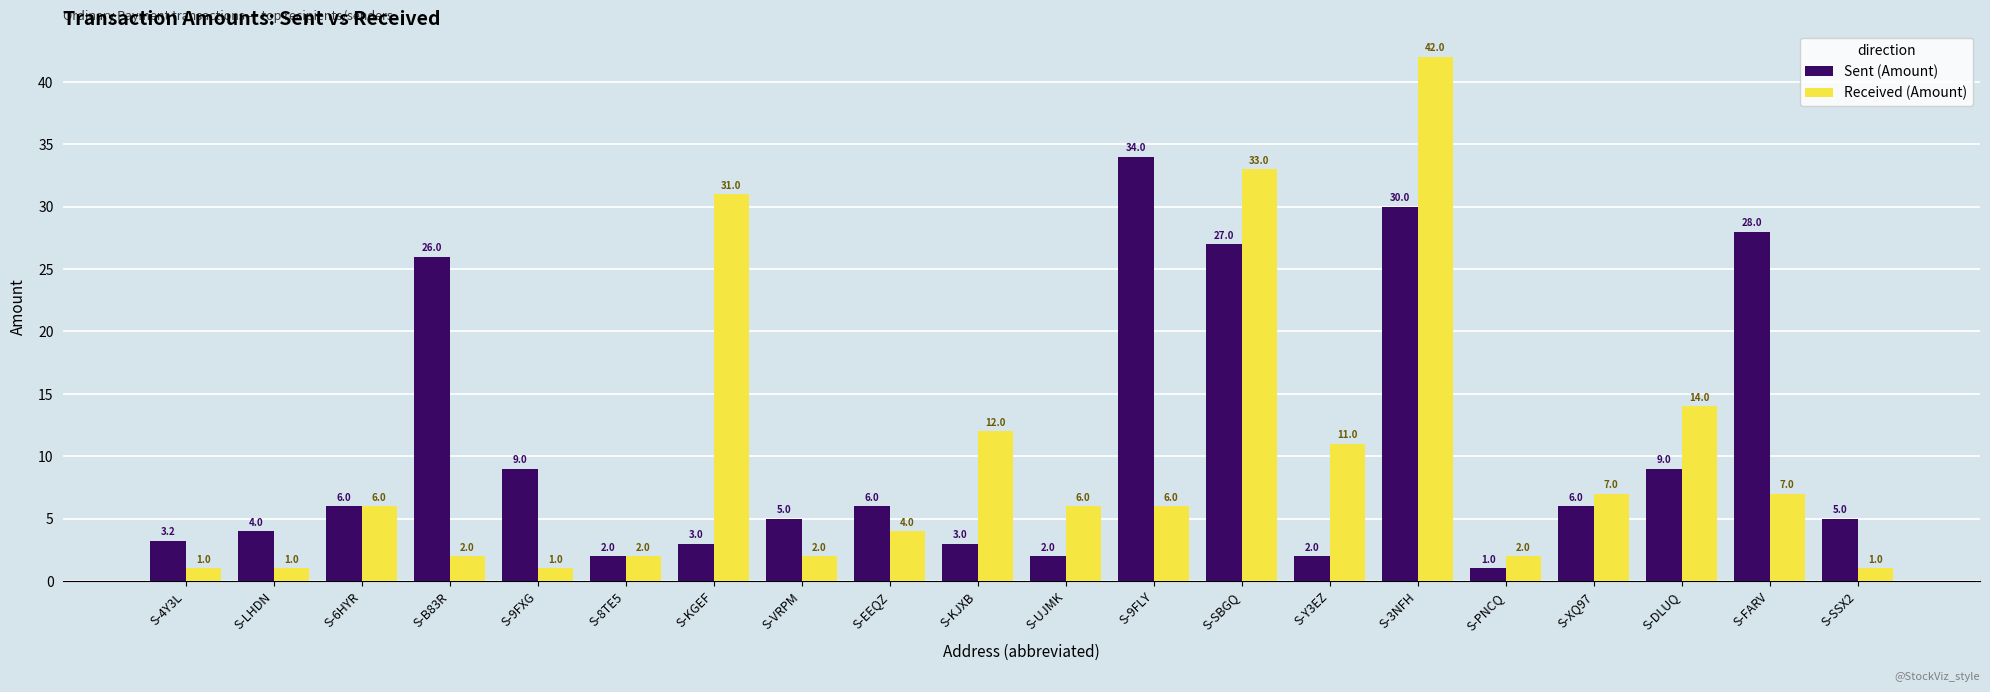

The value of Sent (Amount) at S-Y3EZ is 2.0. True or false?

True